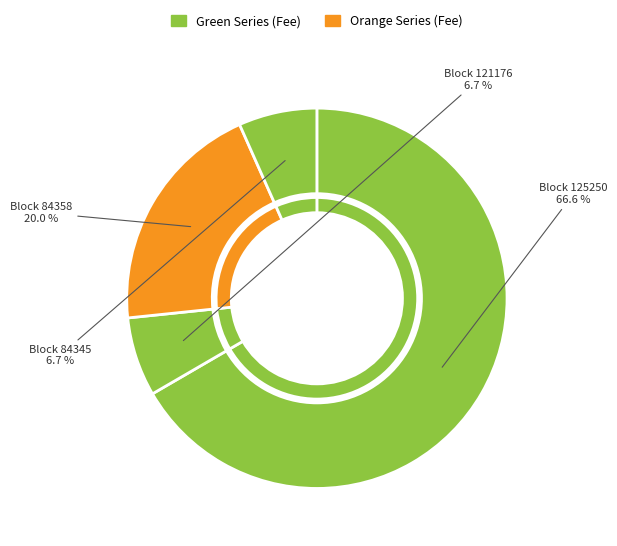

What is the majority slice?

125250